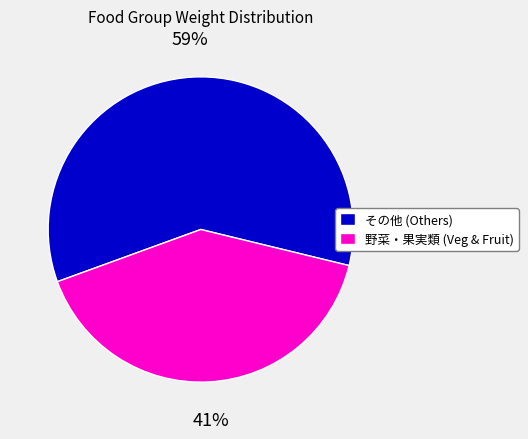

Combined, do その他 (Others) and 野菜・果実類 (Veg & Fruit) account for over 50%?

Yes